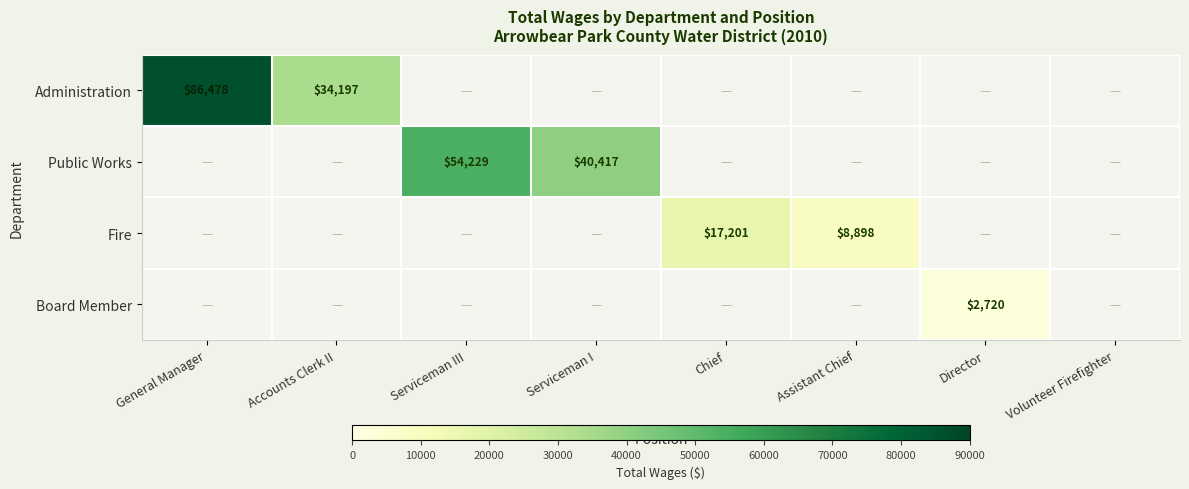

Which label corresponds to the largest value in the chart?

General Manager